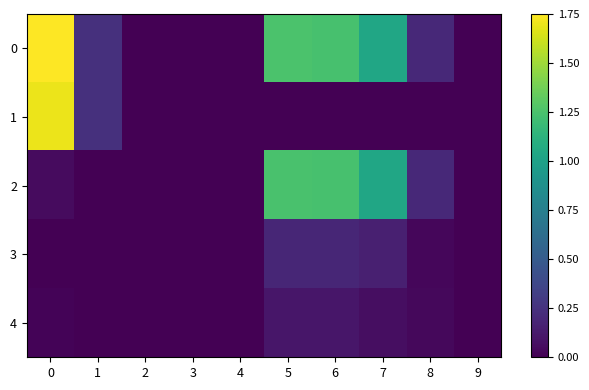

How many categories are shown in the chart?

10